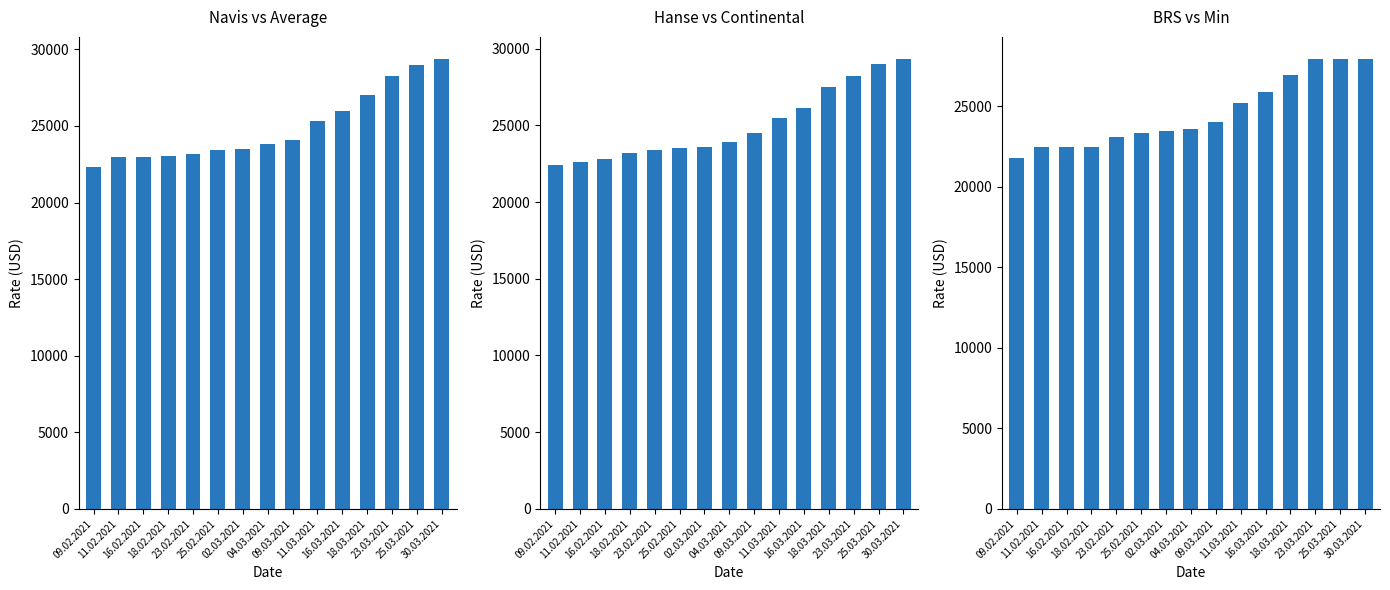

Rank the series by their maximum value, from lowest to highest.

BRS, Hanse, Navis